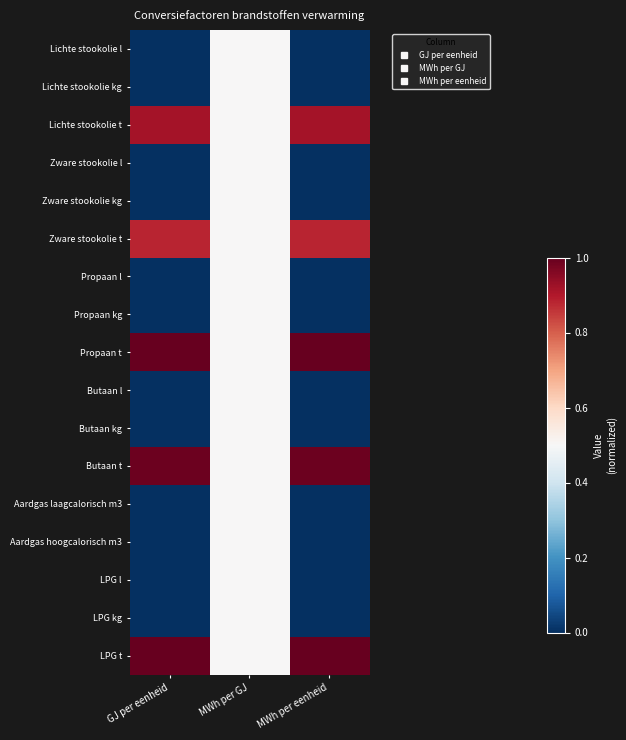

What is the total value across all series at MWh per GJ?

8.5